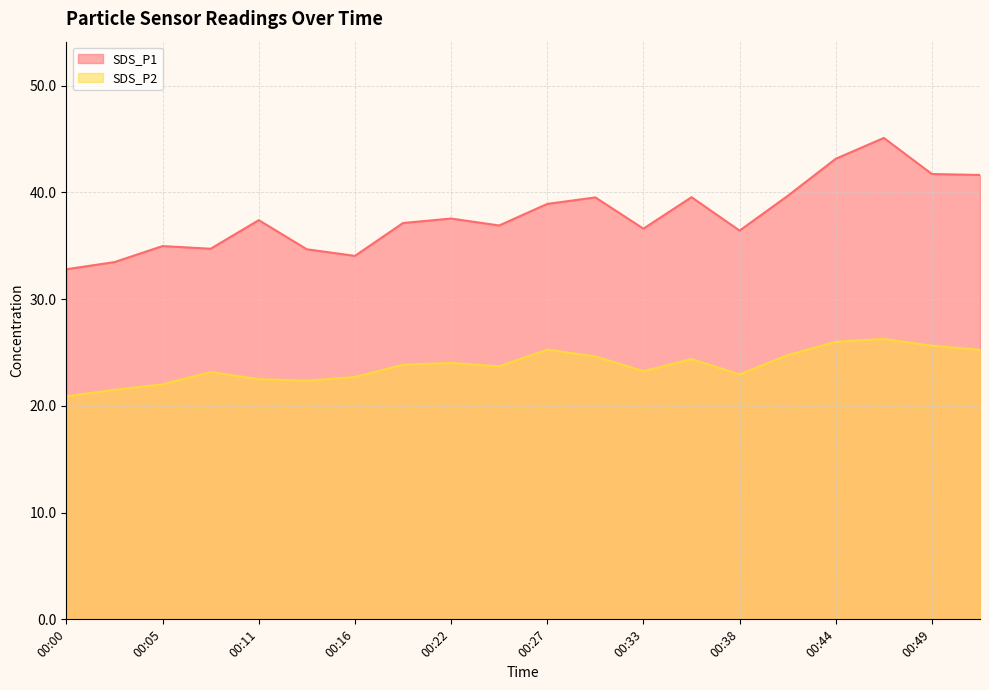

Which category has the highest value across all series?

00:47